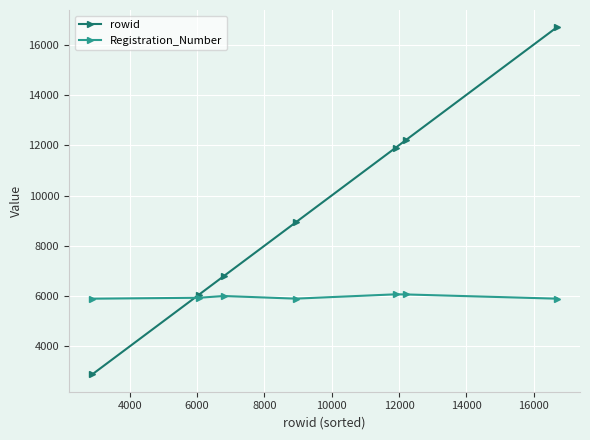

Rank the series by their maximum value, from highest to lowest.

rowid, Registration_Number